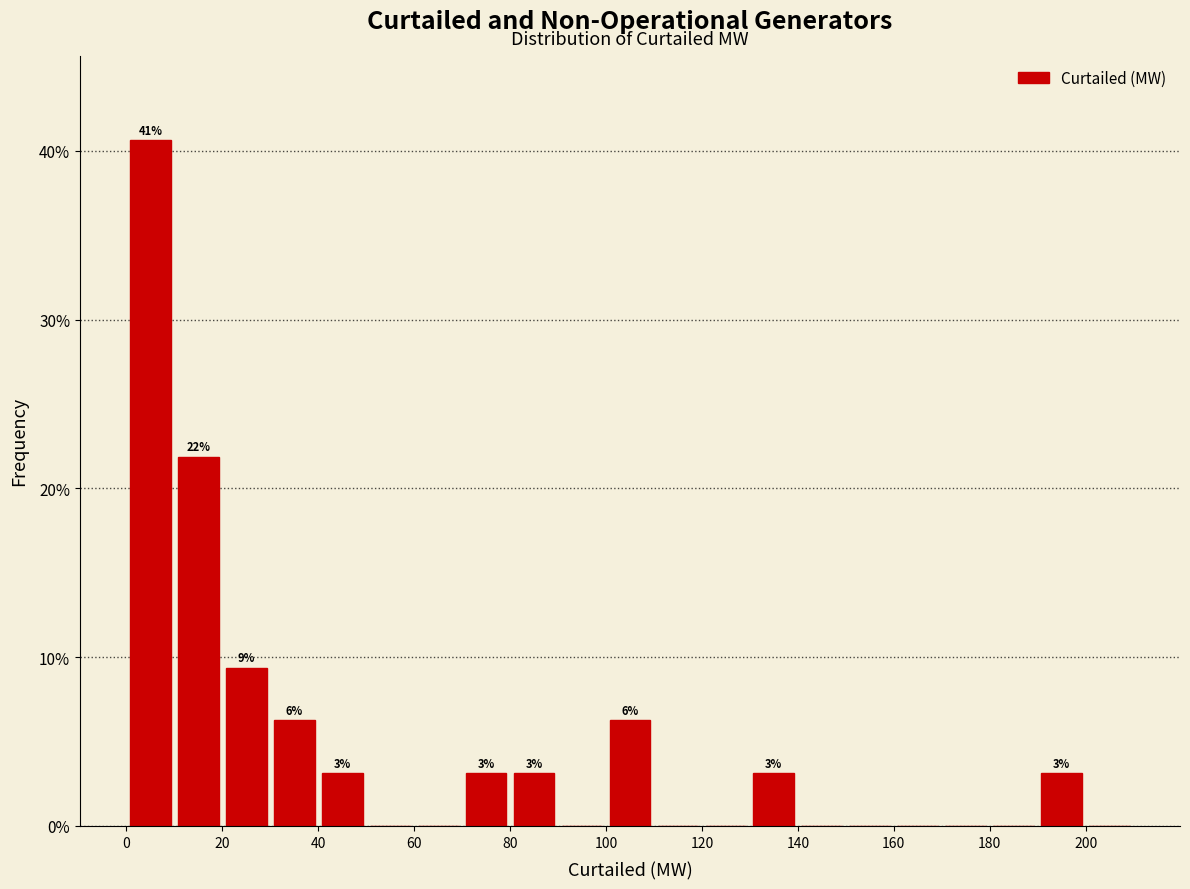

Which range on the x-axis has the tallest bar?

0 to 10